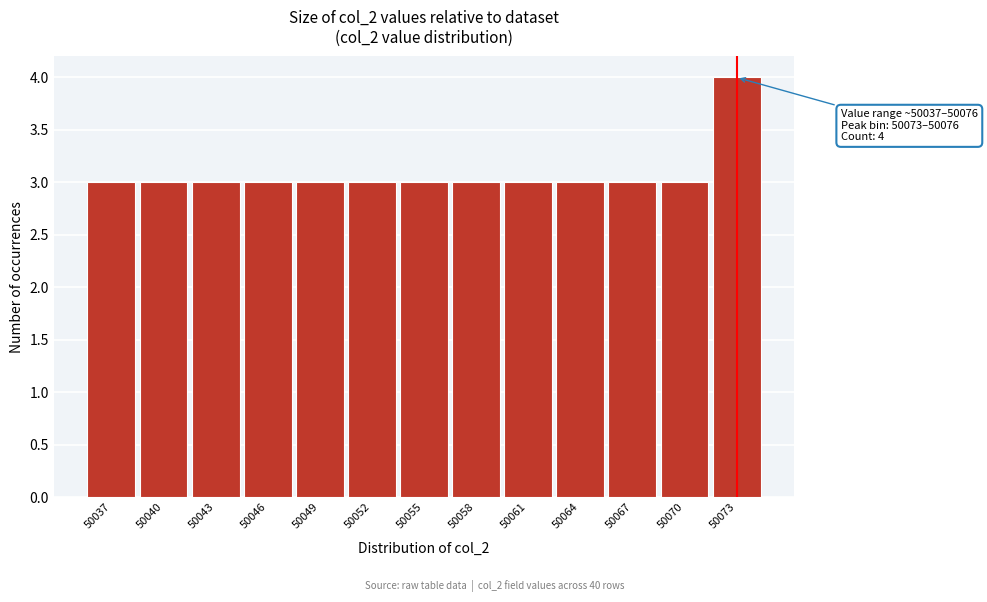

Reading left to right, list all the values displayed in this chart.

3	3	3	3	3	3	3	3	3	3	3	3	4